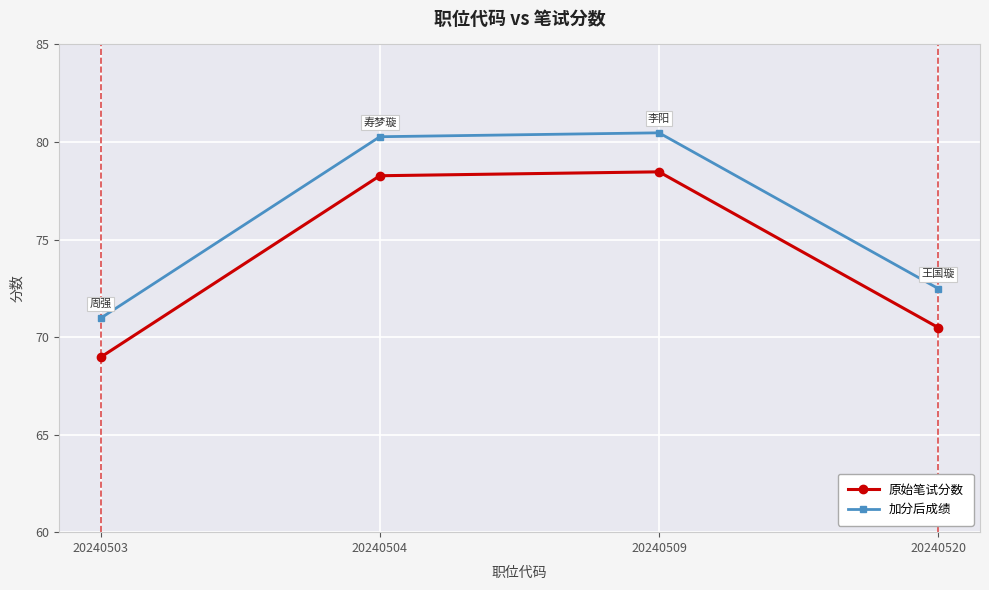

Does the chart have visible grid lines?

Yes